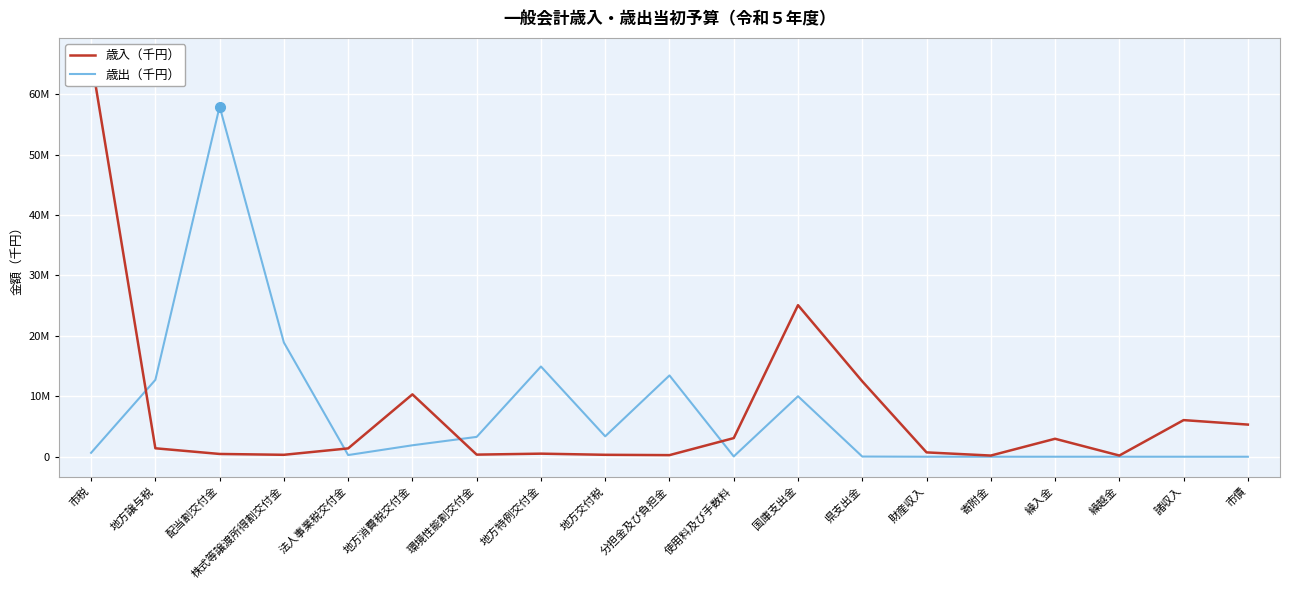

Which category has the highest value in the 歳入（千円） series?

市税